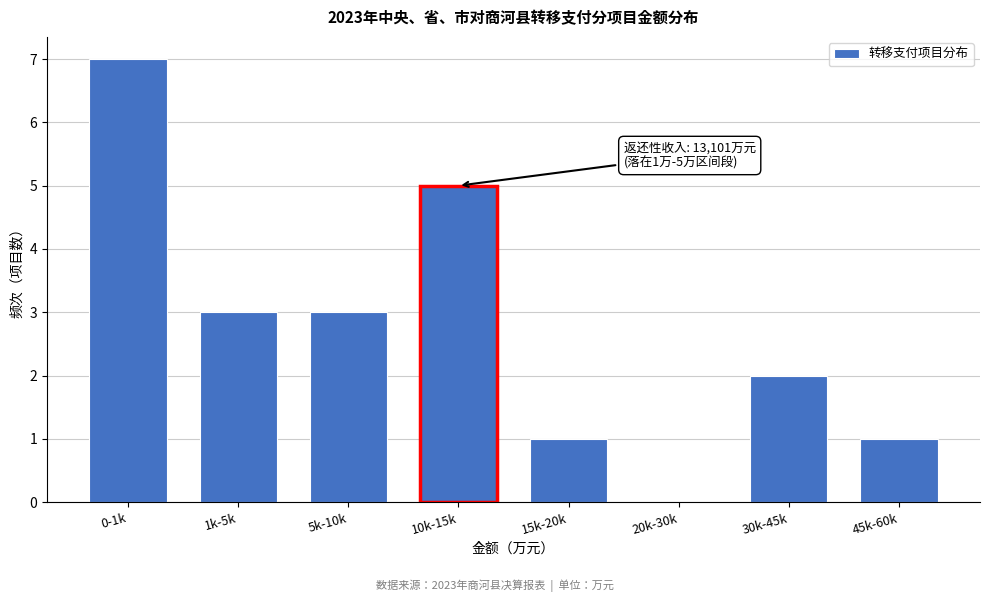

Reading left to right, list all the values displayed in this chart.

0-1k=7	1k-5k=3	5k-10k=3	10k-15k=5	15k-20k=1	20k-30k=0	30k-45k=2	45k-60k=1